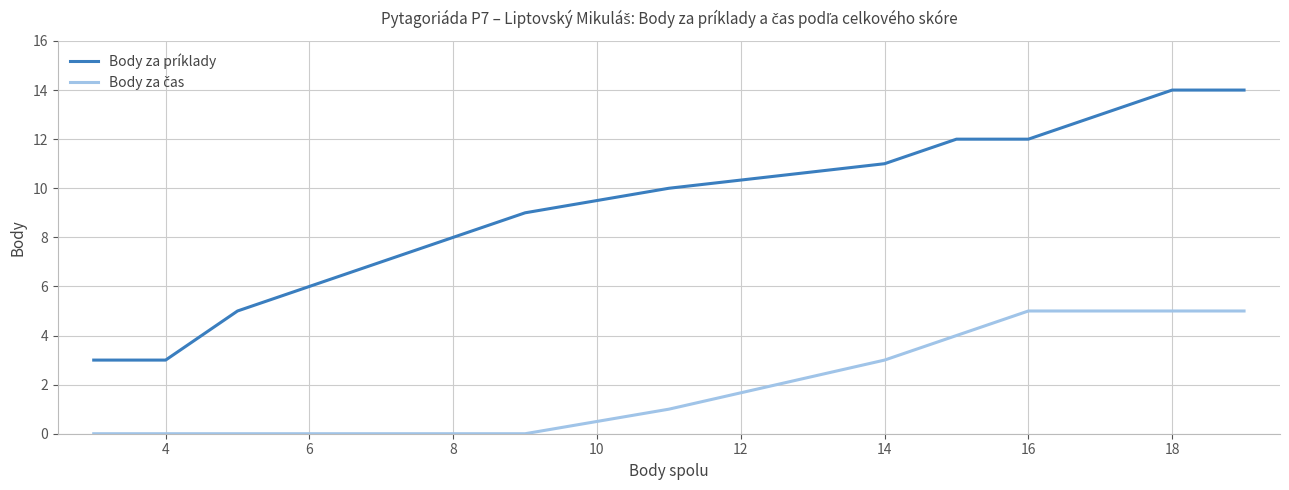

Which series has the largest range (max minus min)?

Body za príklady